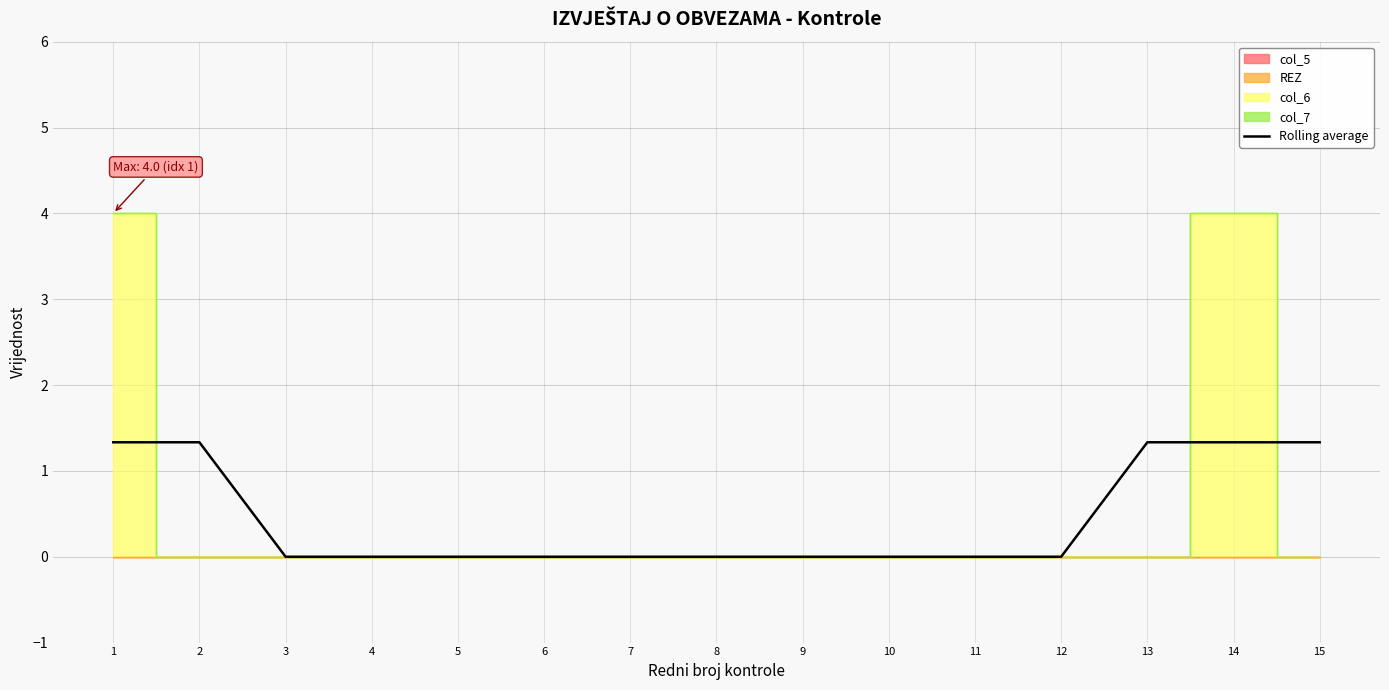

How many values exceed 0?

5